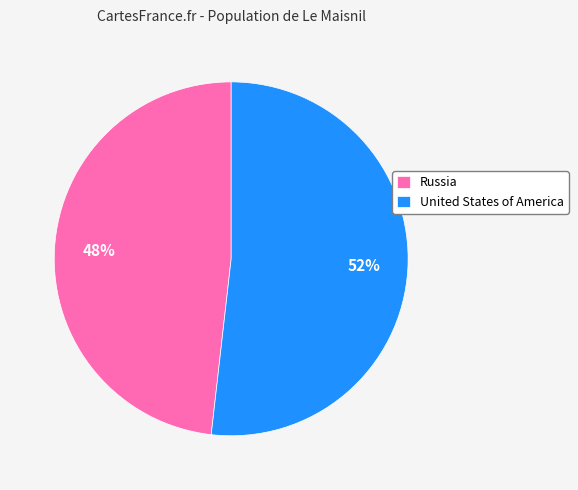

Count the number of slices in the pie.

2